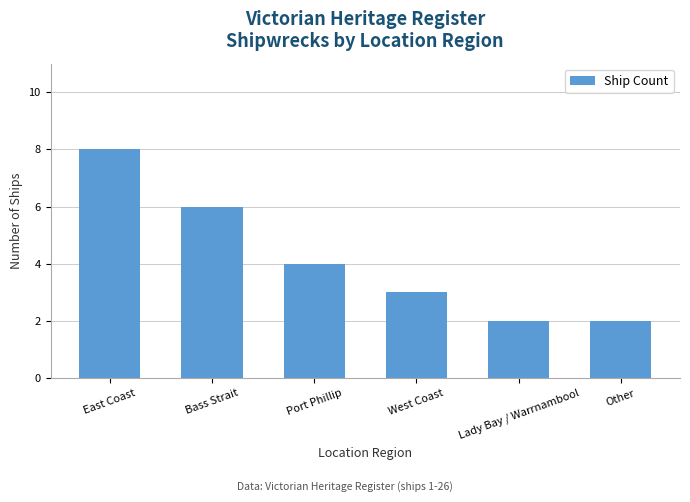

Reading right to left, extract all data points from this chart.

2	2	3	4	6	8